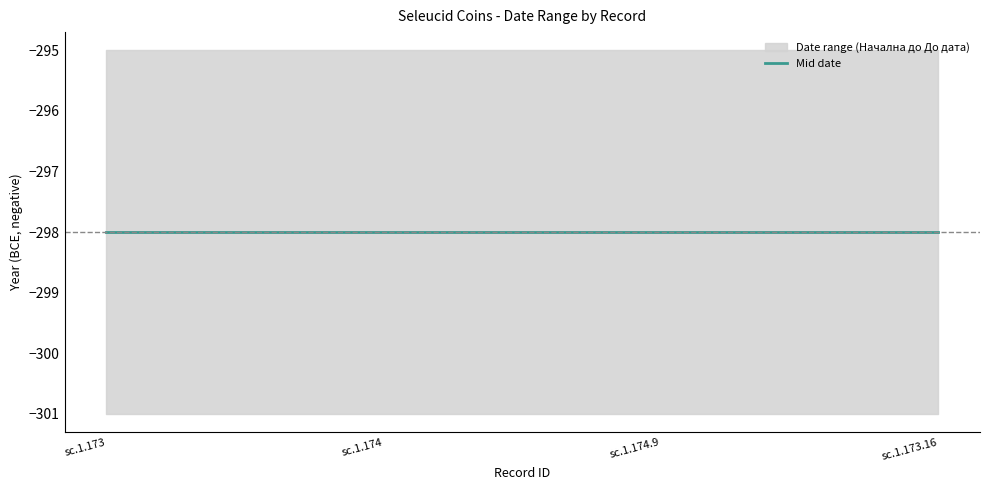

Reading right to left, transcribe all the data shown in this chart.

Начална дата: sc.1.173.16=-301	sc.1.174.9=-301	sc.1.174=-301	sc.1.173=-301
До дата: sc.1.173.16=-295	sc.1.174.9=-295	sc.1.174=-295	sc.1.173=-295